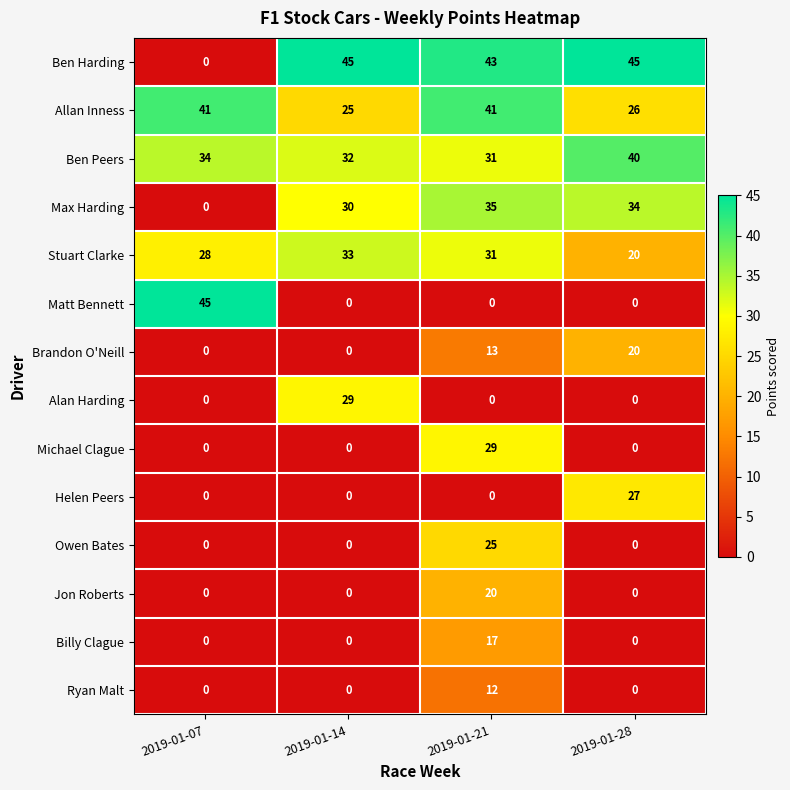

Is it true that Matt Bennett equals 18 at 2019-01-14?

False